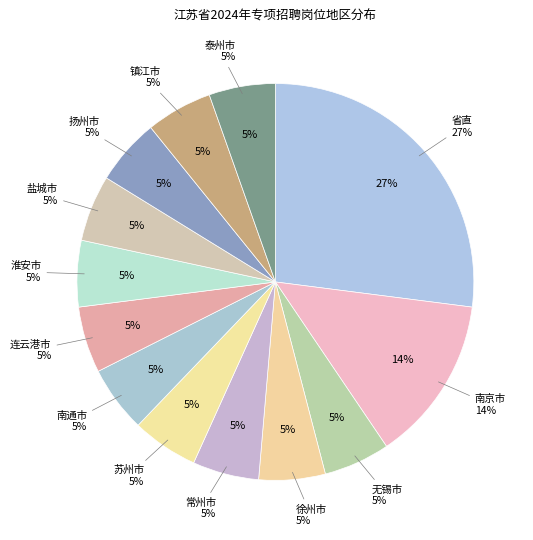

To the nearest percent, what percentage of the pie is 苏州市?

5%